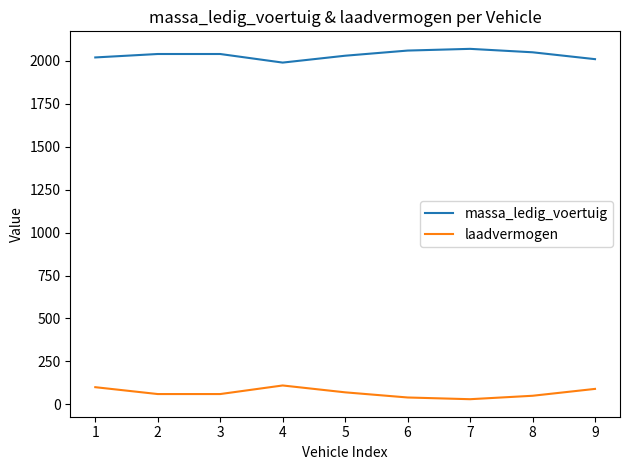

What is the minimum value for massa_ledig_voertuig?

1990